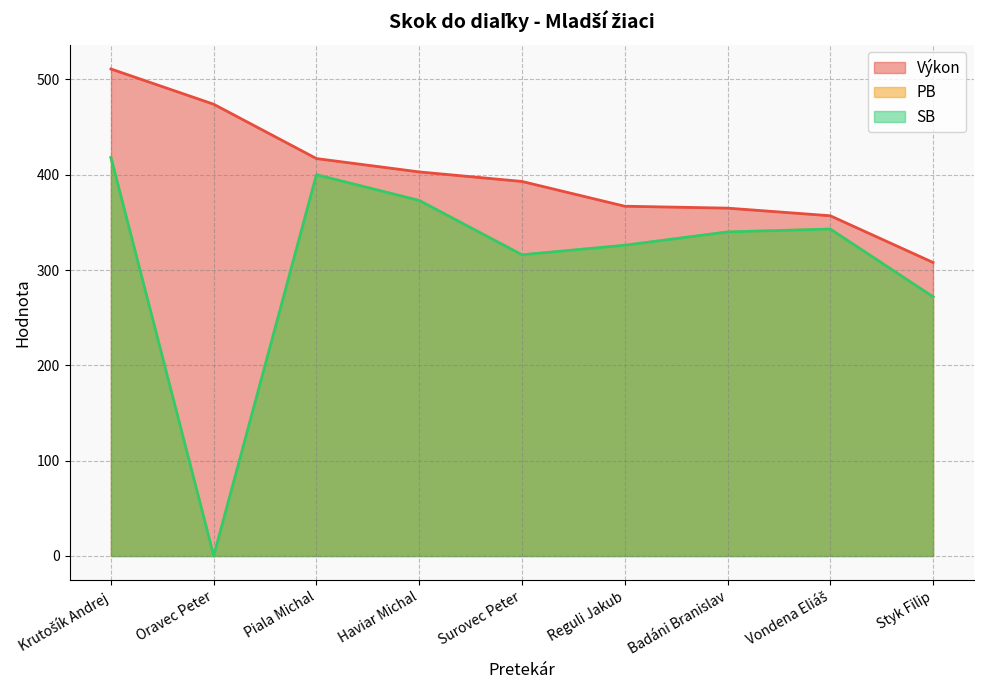

What is the label of the 2nd point from the left?

Oravec Peter